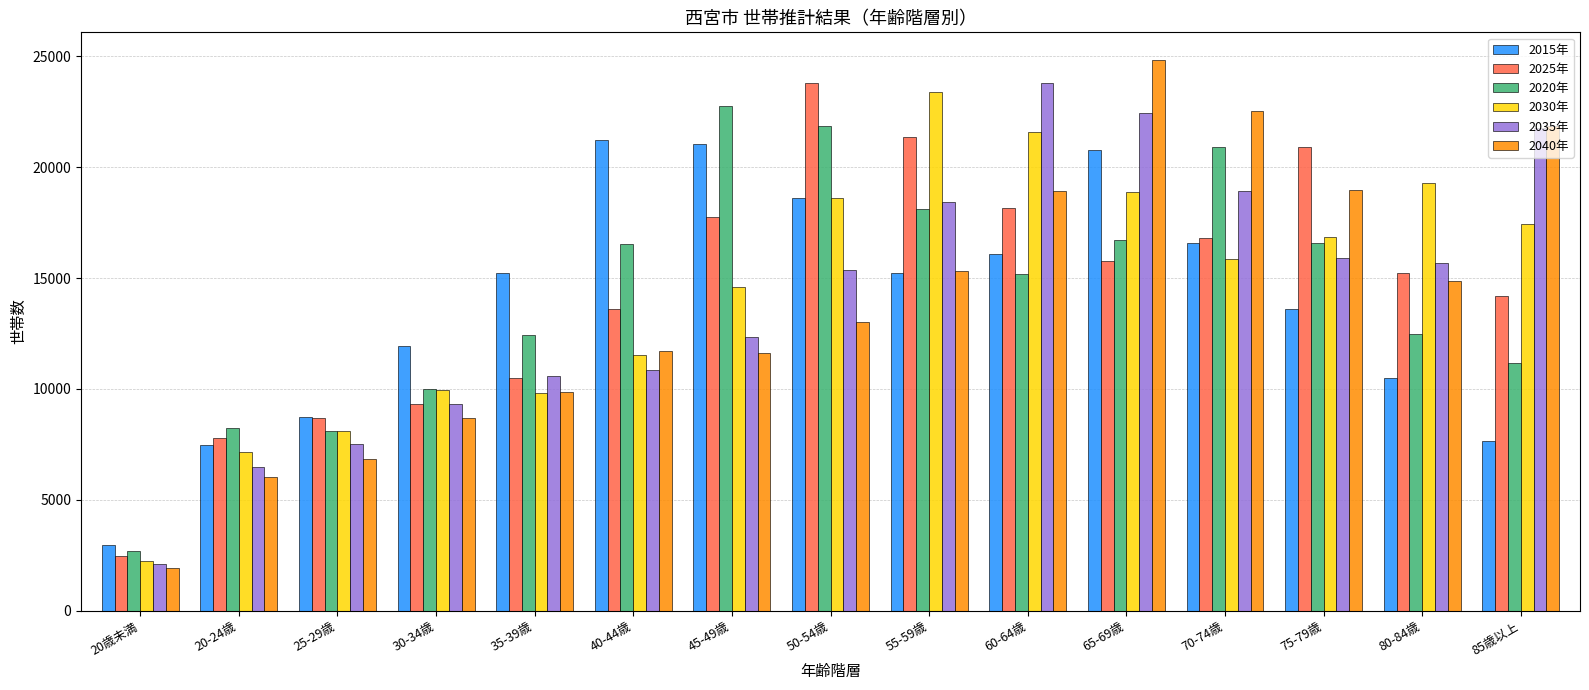

What are all the series names shown in the legend?

2015年, 2025年, 2020年, 2030年, 2035年, 2040年